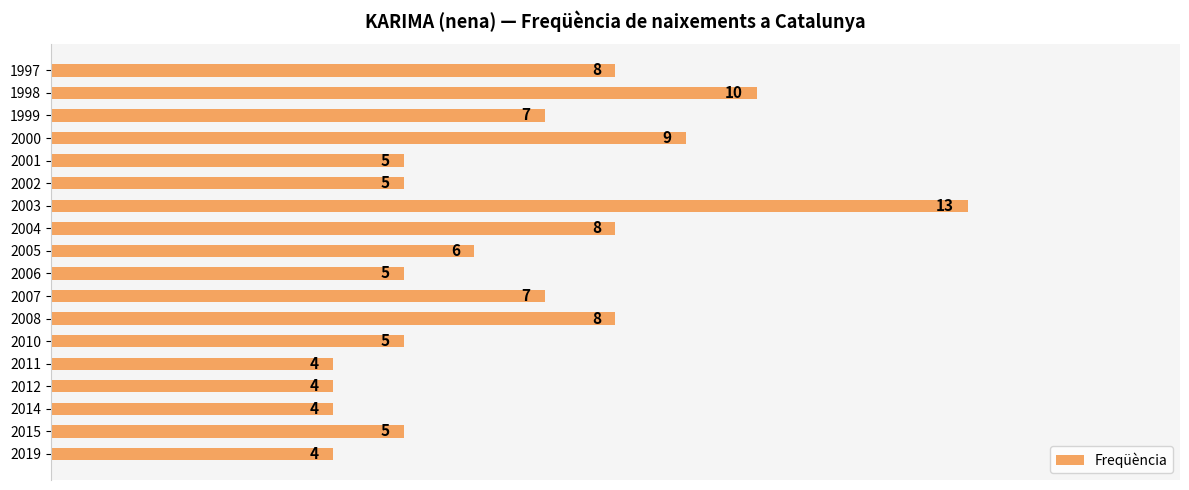

Reading top to bottom, transcribe all the data shown in this chart.

1997=8	1998=10	1999=7	2000=9	2001=5	2002=5	2003=13	2004=8	2005=6	2006=5	2007=7	2008=8	2010=5	2011=4	2012=4	2014=4	2015=5	2019=4